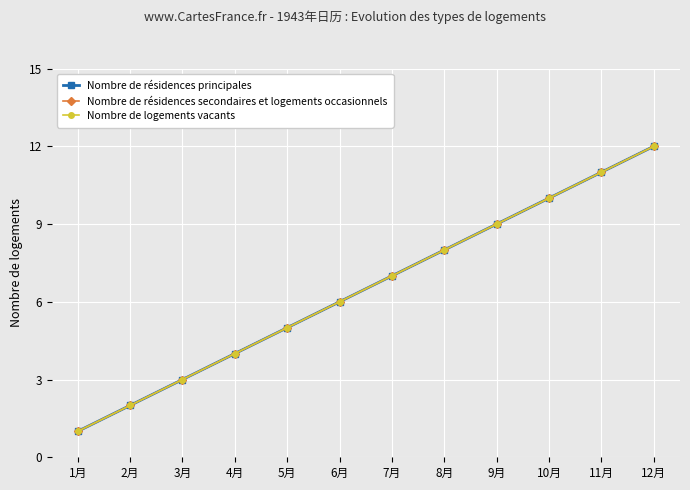

Between 10月 and 7月, which is larger?

10月